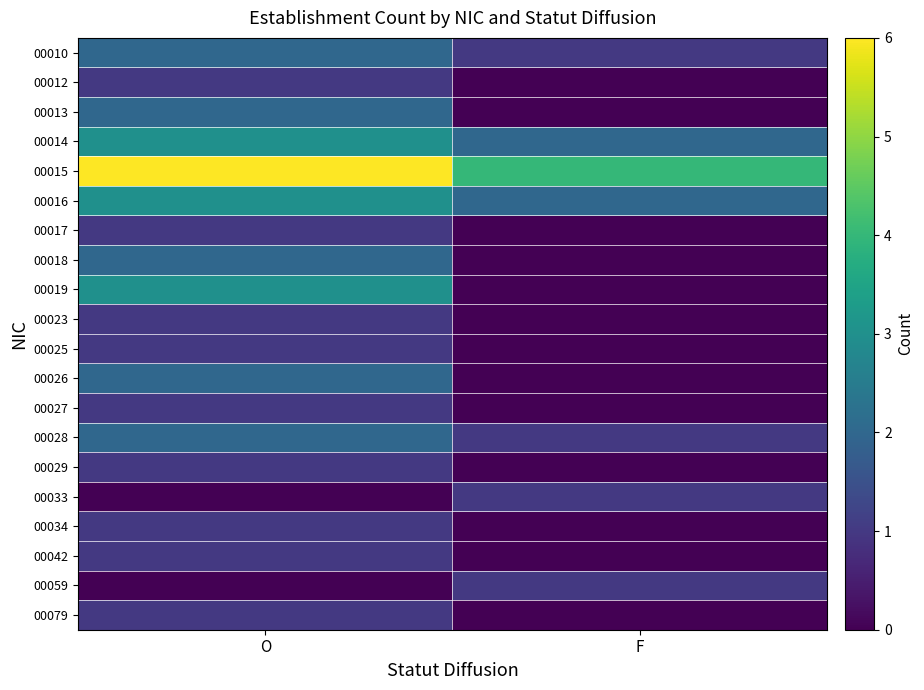

Which has a higher value, F or O?

O